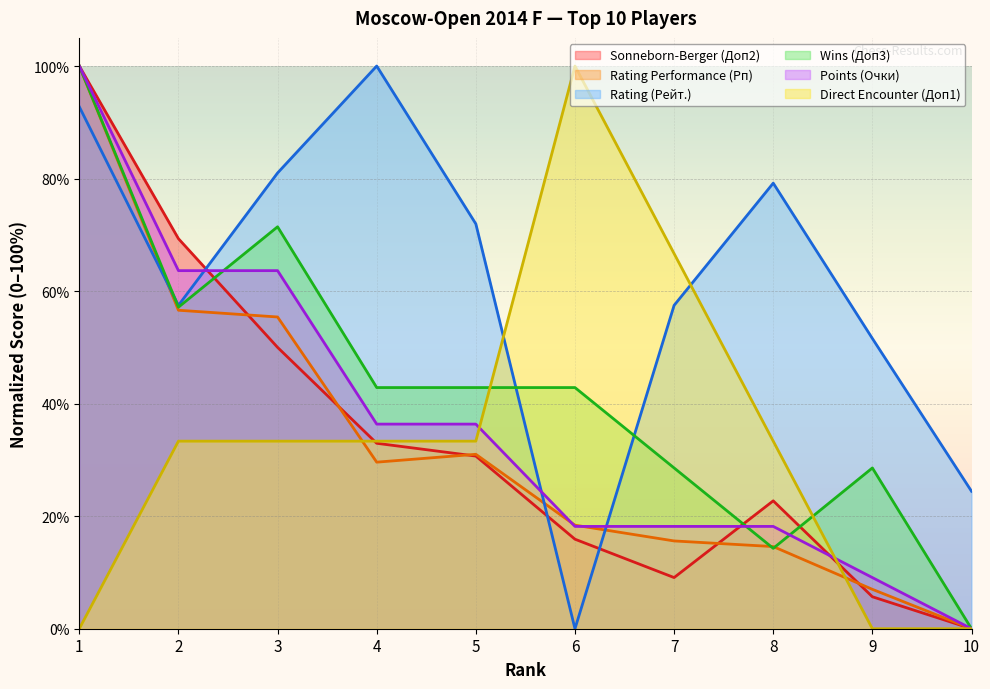

Reading right to left, what are all the values shown in this chart?

Sonneborn-Berger (Доп2): 0.0	5.7	22.7	9.1	15.9	30.7	33.0	50.0	69.3	100.0
Rating Performance (Рп): 0.0	7.0	14.6	15.6	18.4	31.0	29.6	55.4	56.6	100.0
Rating (Рейт.): 24.4	51.6	79.2	57.5	0.0	71.9	100.0	81.0	57.5	92.8
Wins (Доп3): 0.0	28.6	14.3	28.6	42.9	42.9	42.9	71.4	57.1	100.0
Points (Очки): 0.0	9.1	18.2	18.2	18.2	36.4	36.4	63.6	63.6	100.0
Direct Encounter (Доп1): 0.0	0.0	33.3	66.7	100.0	33.3	33.3	33.3	33.3	0.0